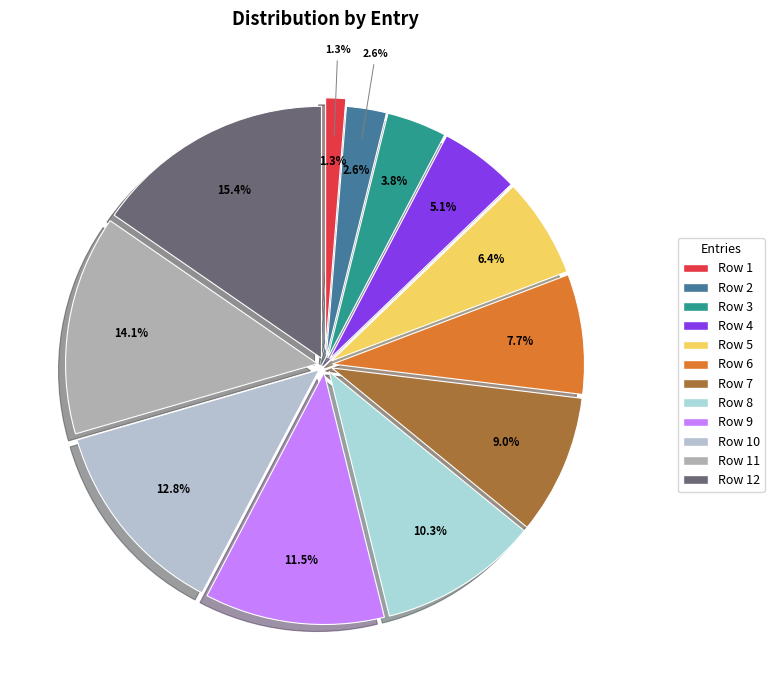

To the nearest percent, what is the difference between the Row 3 and Row 2 slice percentages?

1%